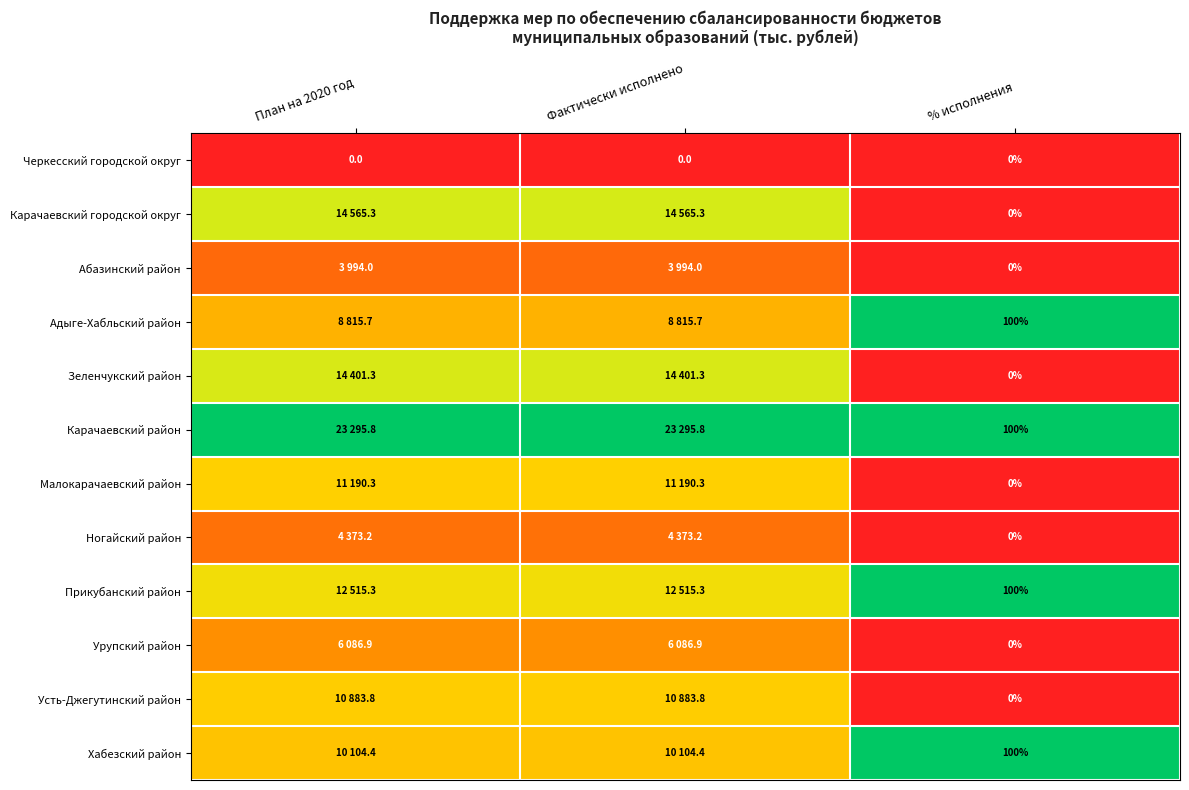

The Урупский район series shows 0.4 at Фактически исполнено. True or false?

False